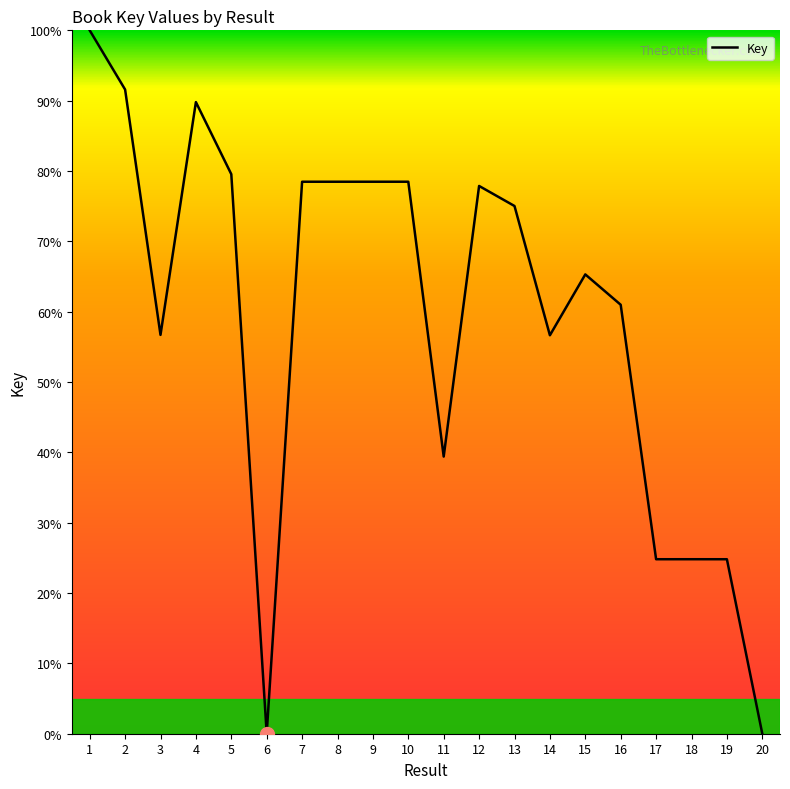

Is it true that the value at 15 is 65.3?

True